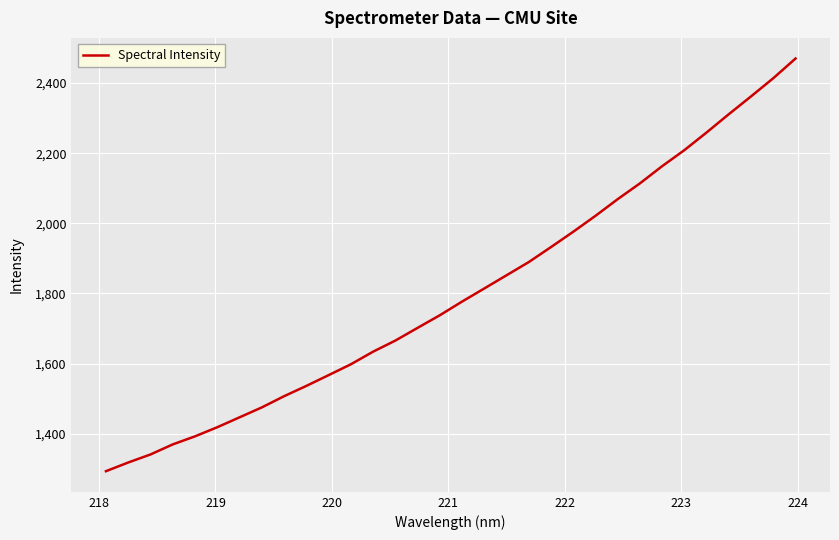

What is the greatest value displayed?

2470.2